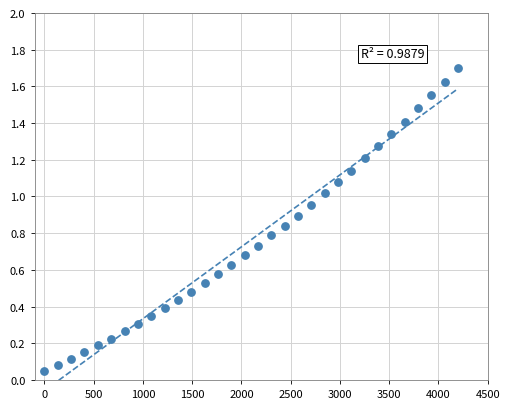

What is the range of X values (max minus min)?

4200.0